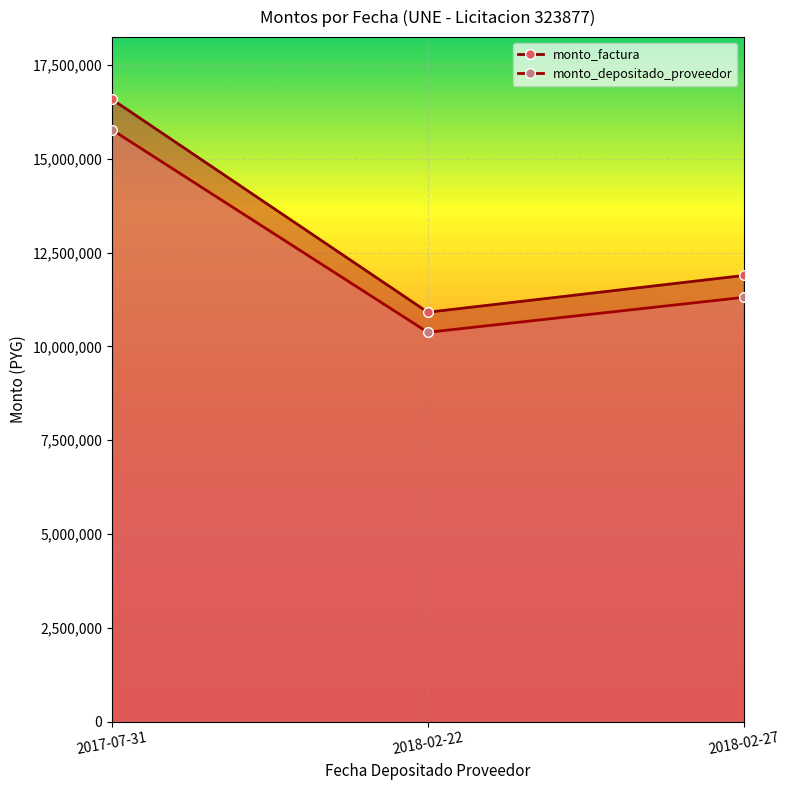

Reading right to left, what are all the values shown in this chart?

monto_factura: 11890000	10910000	16586000
monto_depositado_proveedor: 11307173	10375212	15772985